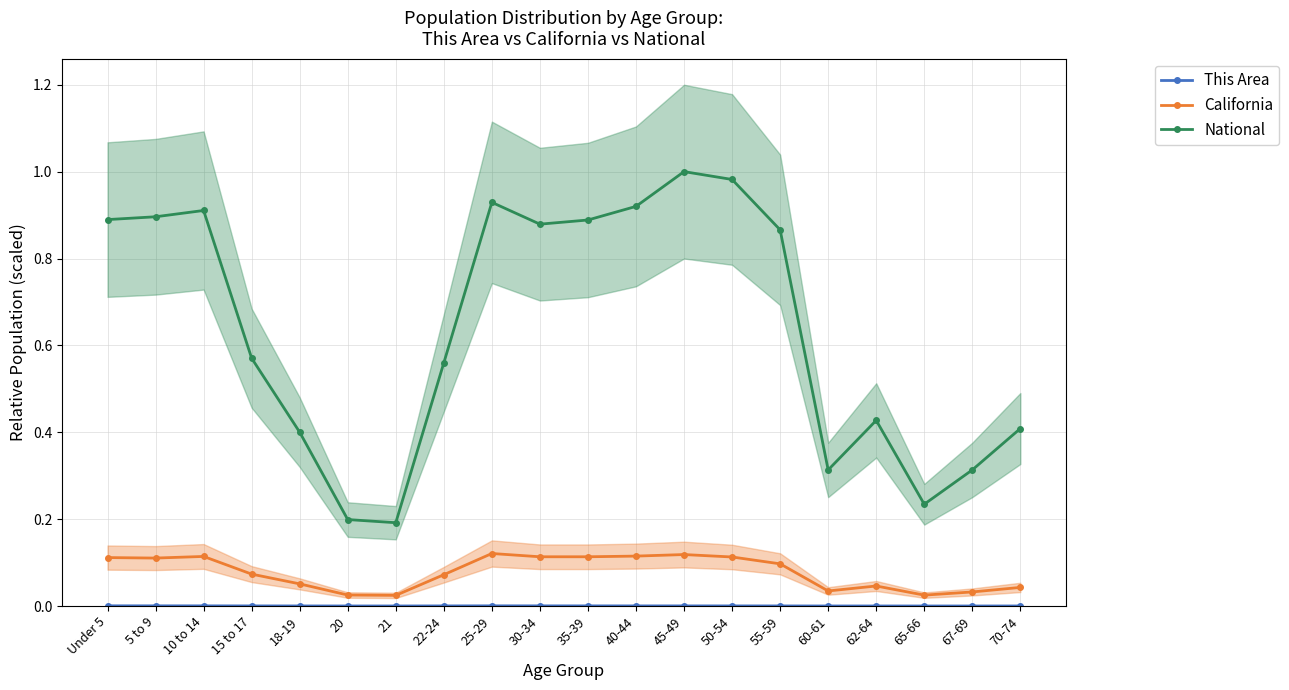

In National, how many points are higher than both neighbors (excluding endpoints)?

4